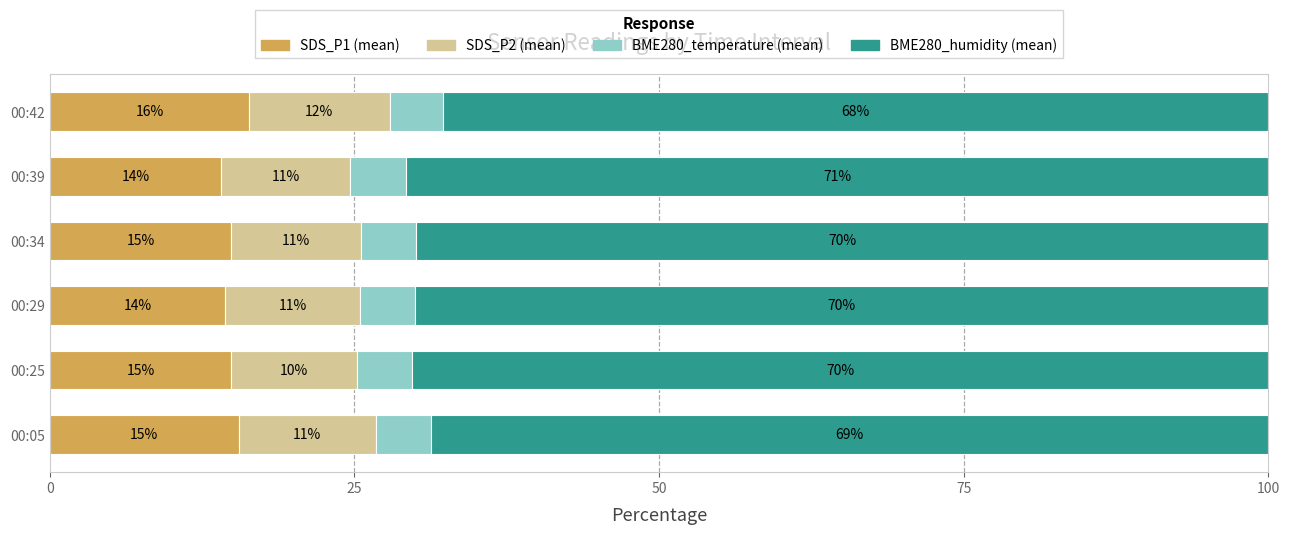

What is the average value of the SDS_P2 (mean) series?

10.9